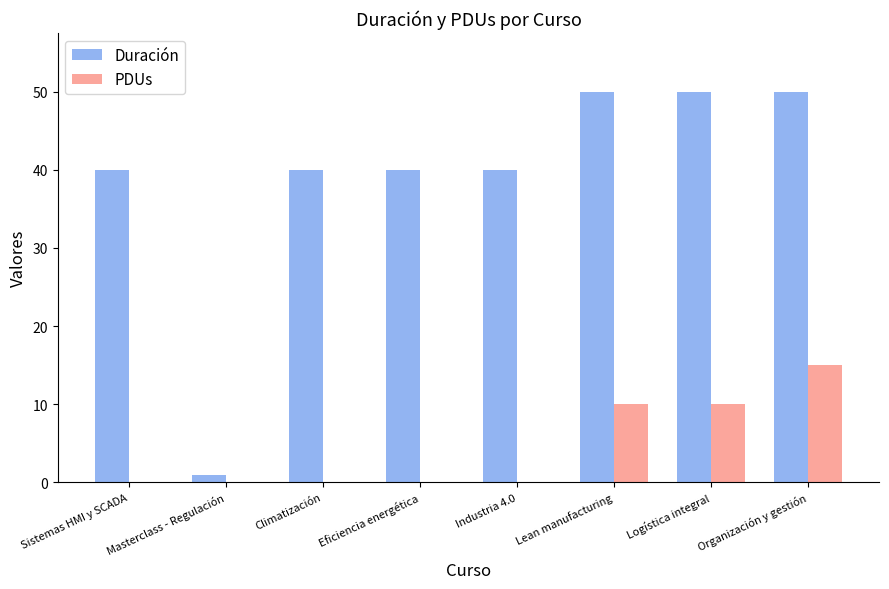

What is the sum of all Duración values?

311